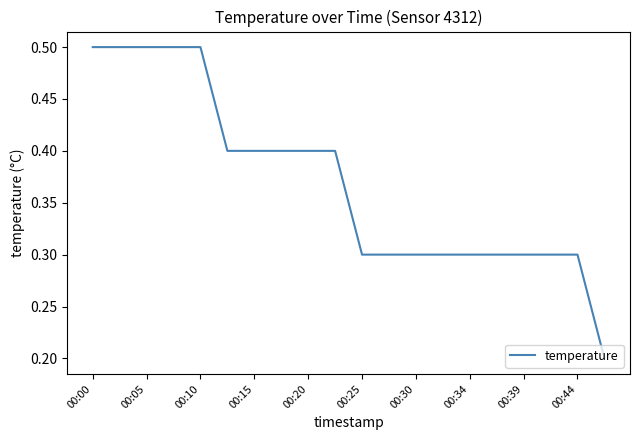

What is the greatest value displayed?

0.5